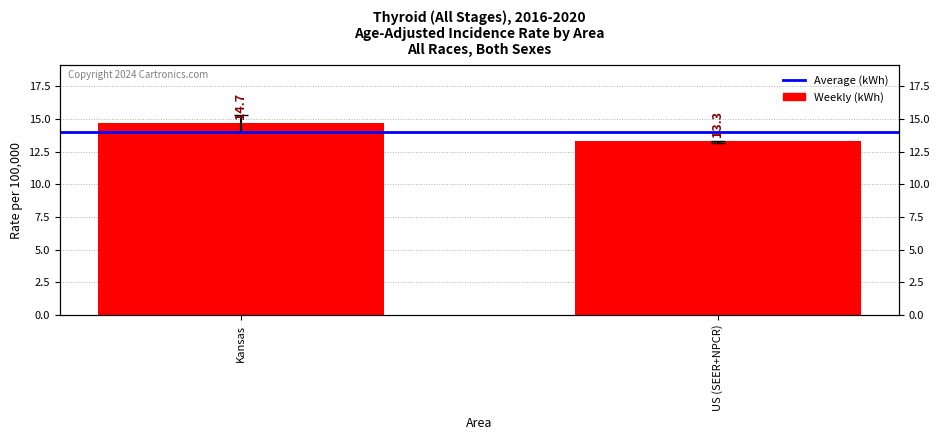

What is the average value of the Weekly (kWh) series?

14.0